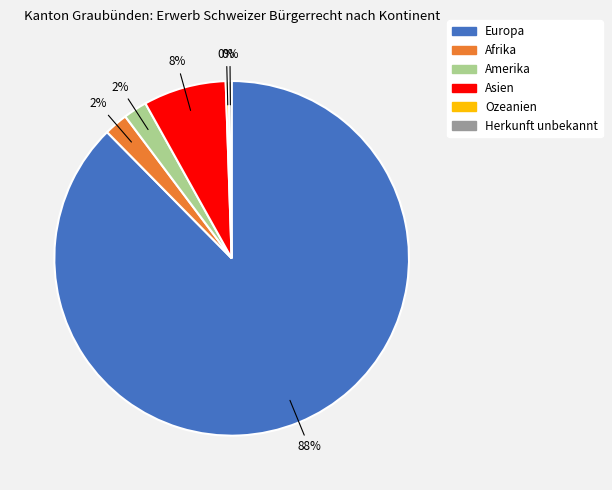

To the nearest percent, what is the average slice percentage?

17%